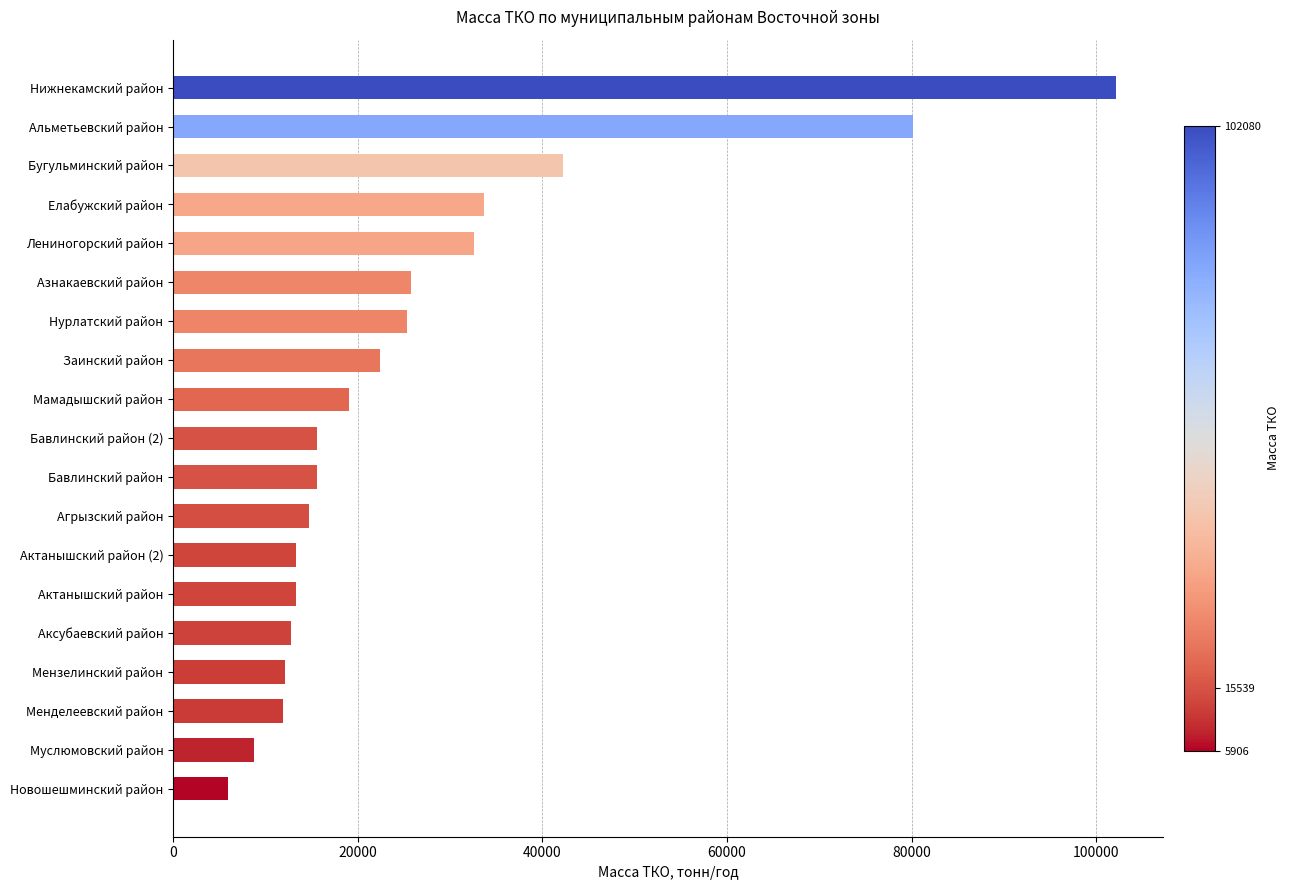

What is the maximum value shown in the chart?

102080